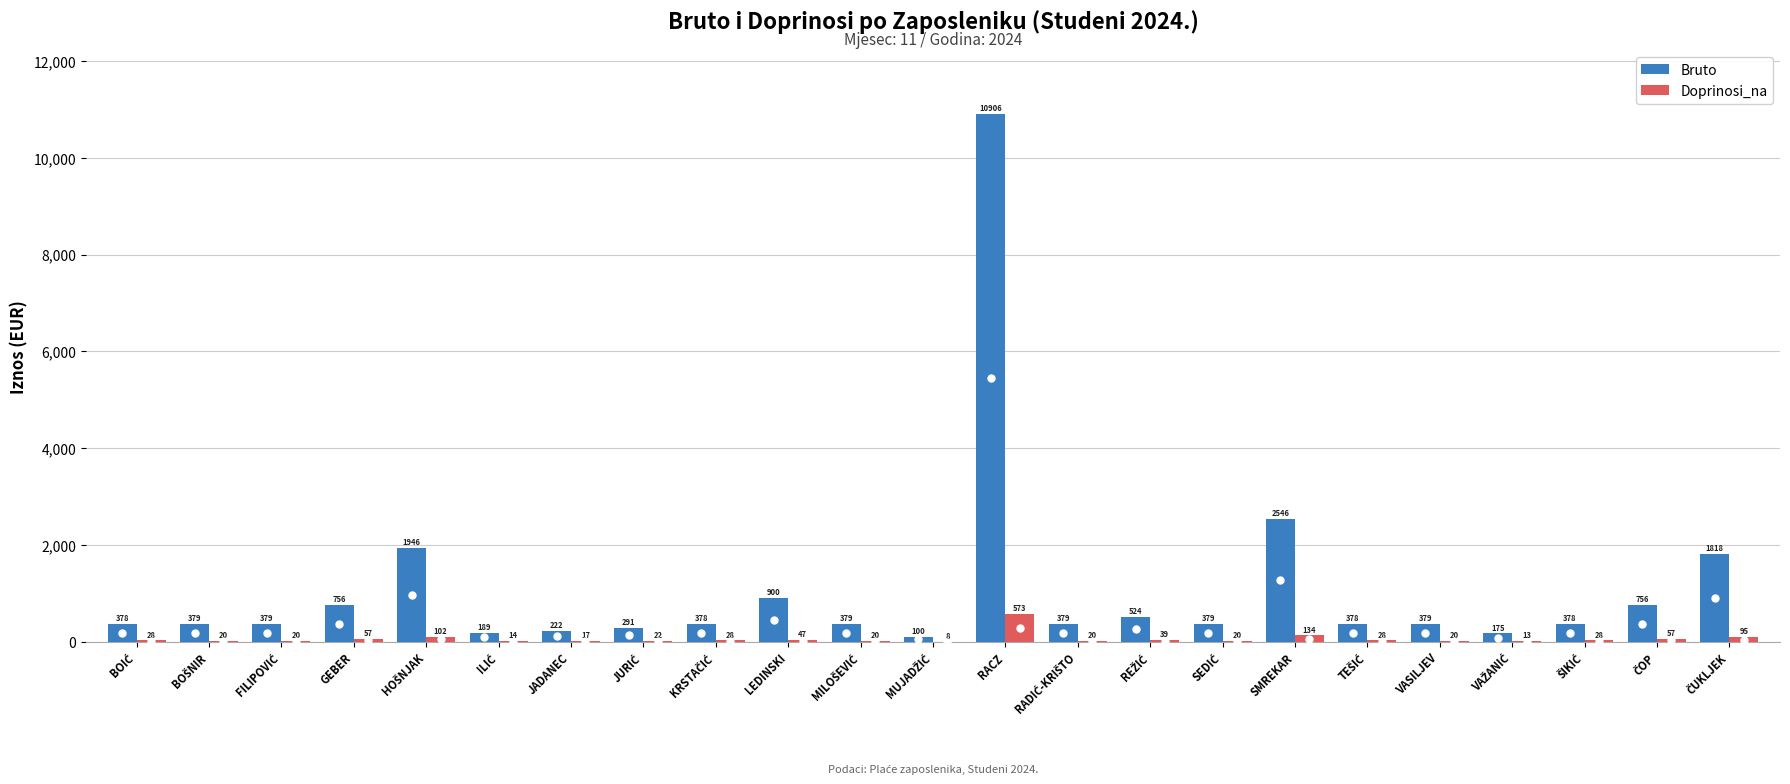

At which category is the sum across all series the highest?

RACZ